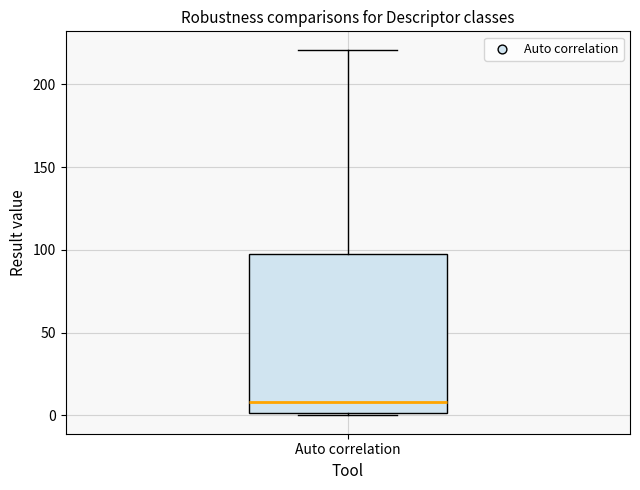

Read this box plot against the y-axis: the position of the median line, the range covered by the box, and the ends of both whiskers. The values are not printed on the chart, so give them approximately, as read against the axis.

median 10, box 0 to 100, whiskers 0 to 220